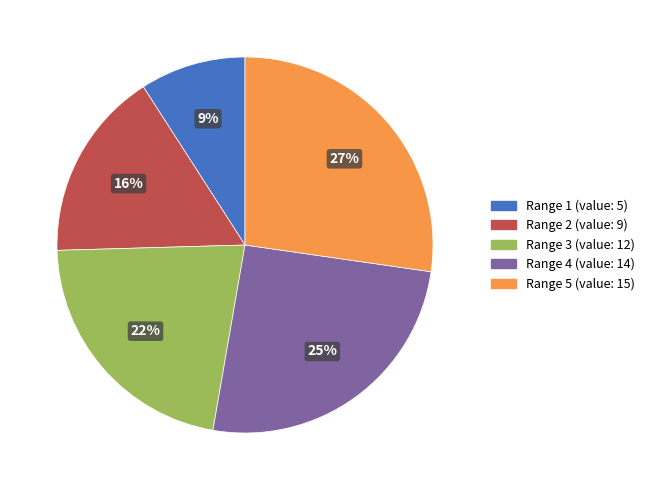

How many segments does this pie chart have?

5